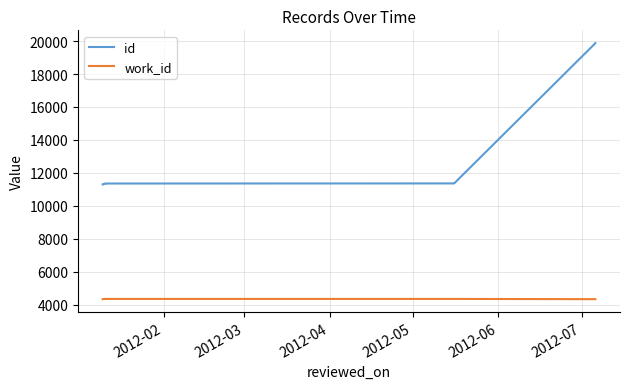

What is the label of the 4th point from the left?

2012-05